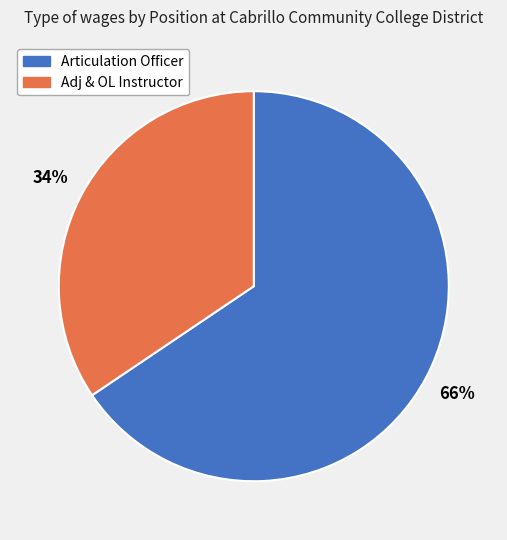

Does Articulation Officer account for over 50% of the chart?

Yes